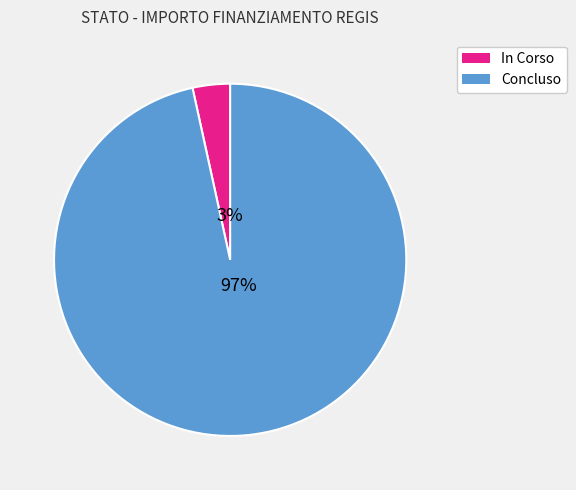

Rank the categories by value from highest to lowest.

Concluso, In Corso